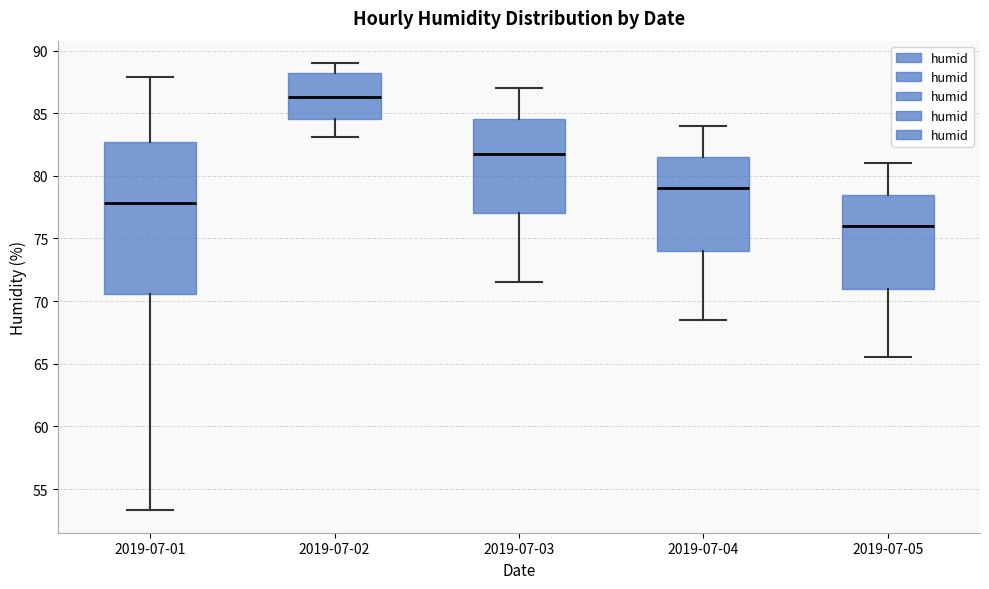

Reading left to right, transcribe this box plot: for each box, give where its median line is, the range the box spans, and where its two whiskers end, as read against the y-axis. The values are not printed on the chart, so give them approximately, as read against the axis.

2019-07-01: median 78.0, box 70.5 to 82.5, whiskers 53.5 to 88.0
2019-07-02: median 86.5, box 84.5 to 88.0, whiskers 83.0 to 89.0
2019-07-03: median 82.0, box 77.0 to 84.5, whiskers 71.5 to 87.0
2019-07-04: median 79.0, box 74.0 to 81.5, whiskers 68.5 to 84.0
2019-07-05: median 76.0, box 71.0 to 78.5, whiskers 65.5 to 81.0